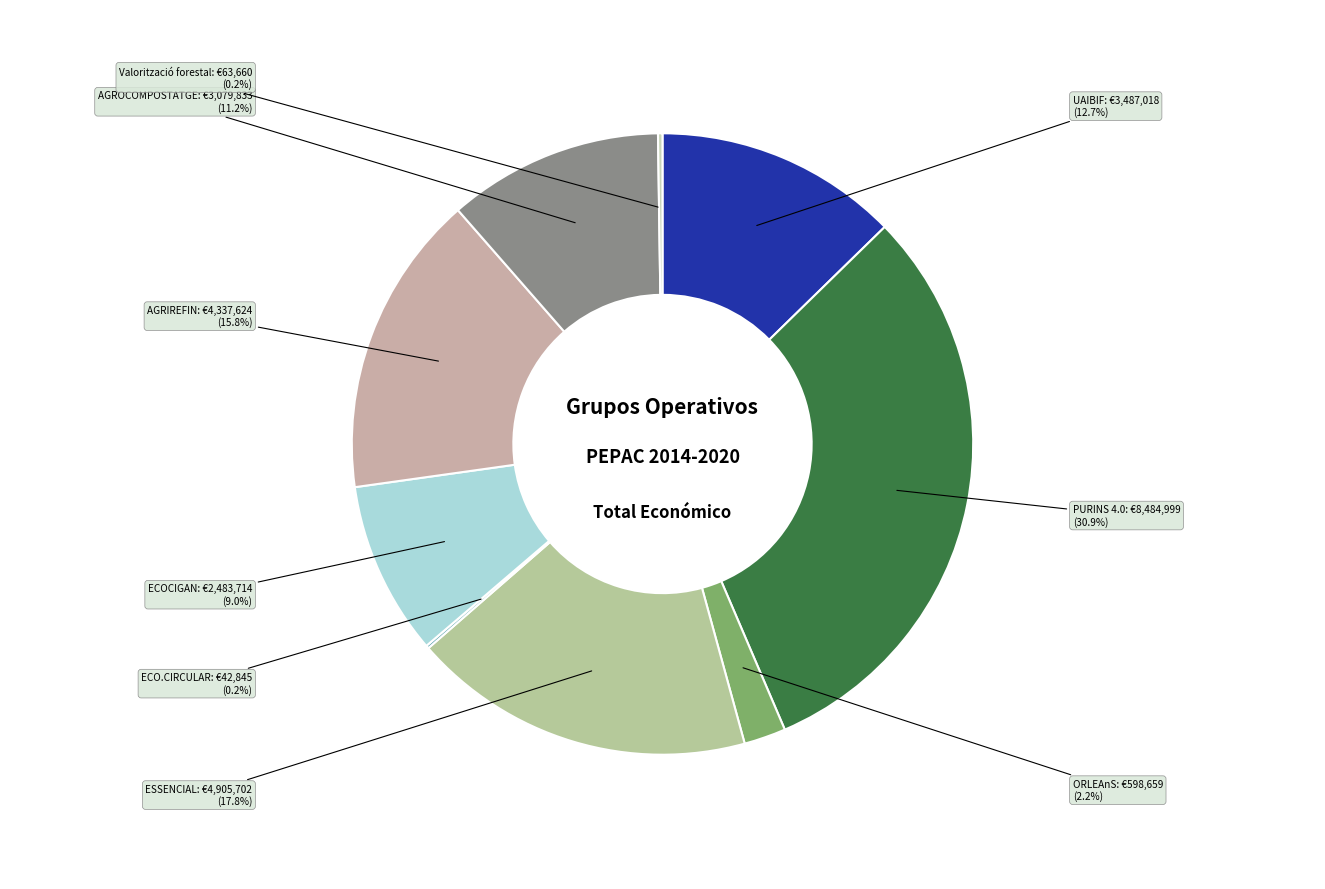

What is the total percentage of UAIBIF and ECOCIGAN?

21.7%